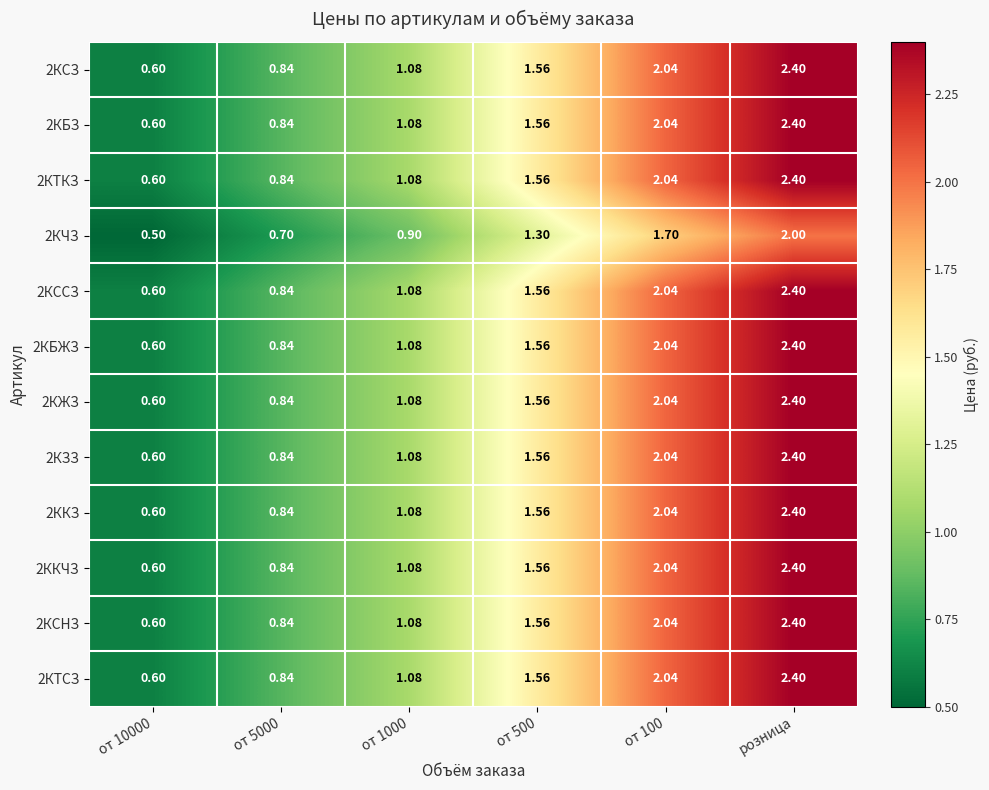

What is the difference between the highest and lowest values at от 5000?

0.1